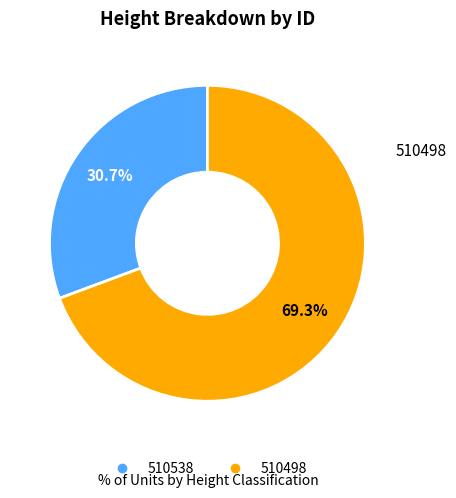

What is the ratio of the value at 510538 to the value at 510498?

0.4